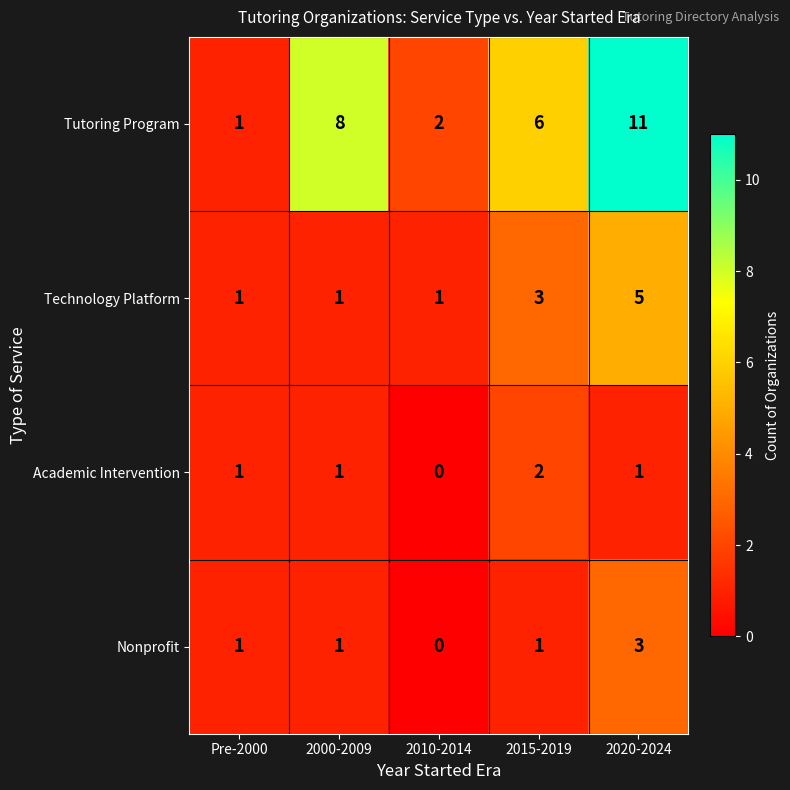

Between Pre-2000 and 2020-2024, which series saw the biggest shift?

Tutoring Program